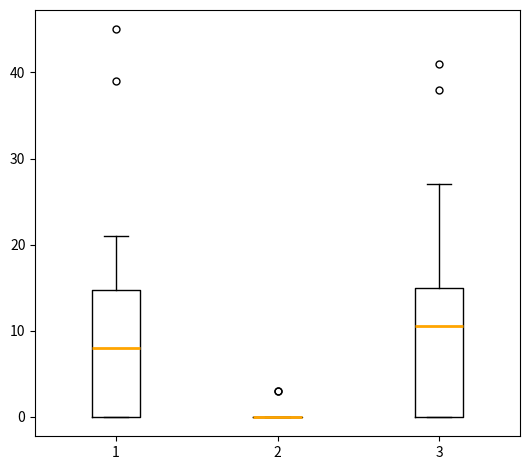

Reading left to right, read every box against the y-axis: the position of its median line, the range the box covers, and the ends of its whiskers. The values are not printed on the chart, so give them approximately, as read against the axis.

1: median 8, box 0 to 15, whiskers 0 to 21
2: box collapsed to a line at 0, whiskers 0 to 0
3: median 11, box 0 to 15, whiskers 0 to 27